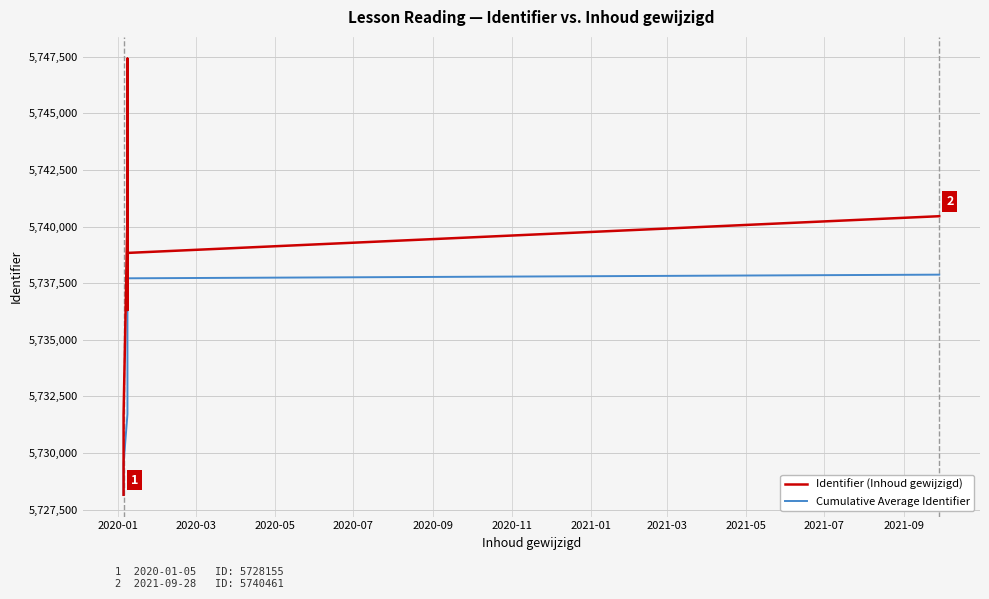

What is the lowest value of the Identifier (Inhoud gewijzigd) series?

5728155.0